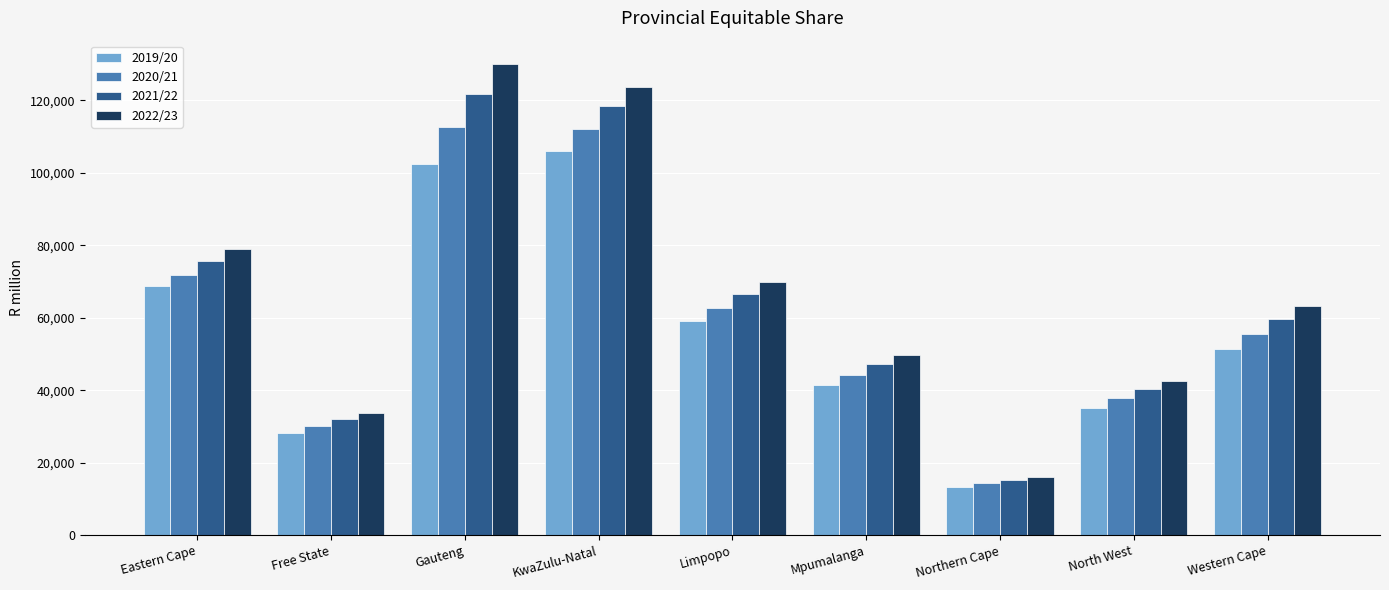

What are all the series names shown in the legend?

2019/20, 2020/21, 2021/22, 2022/23